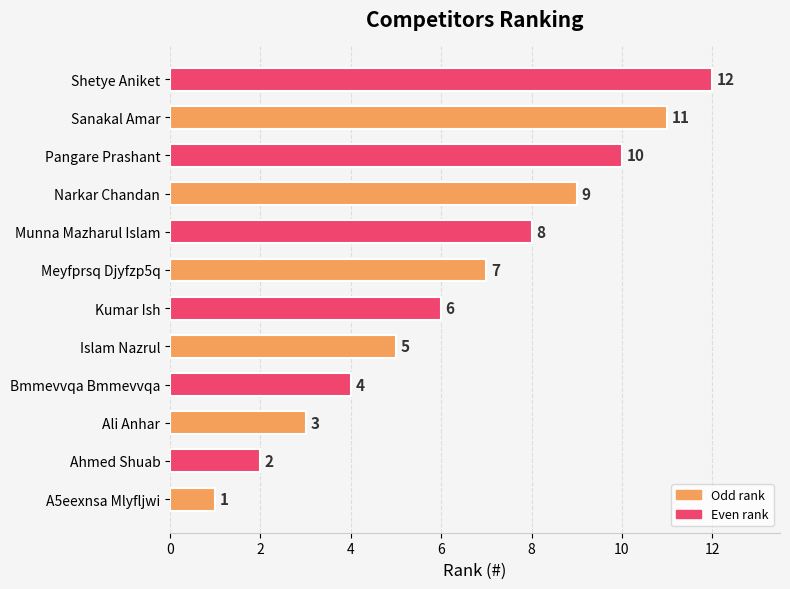

Is it true that the value at Narkar Chandan is 9?

True